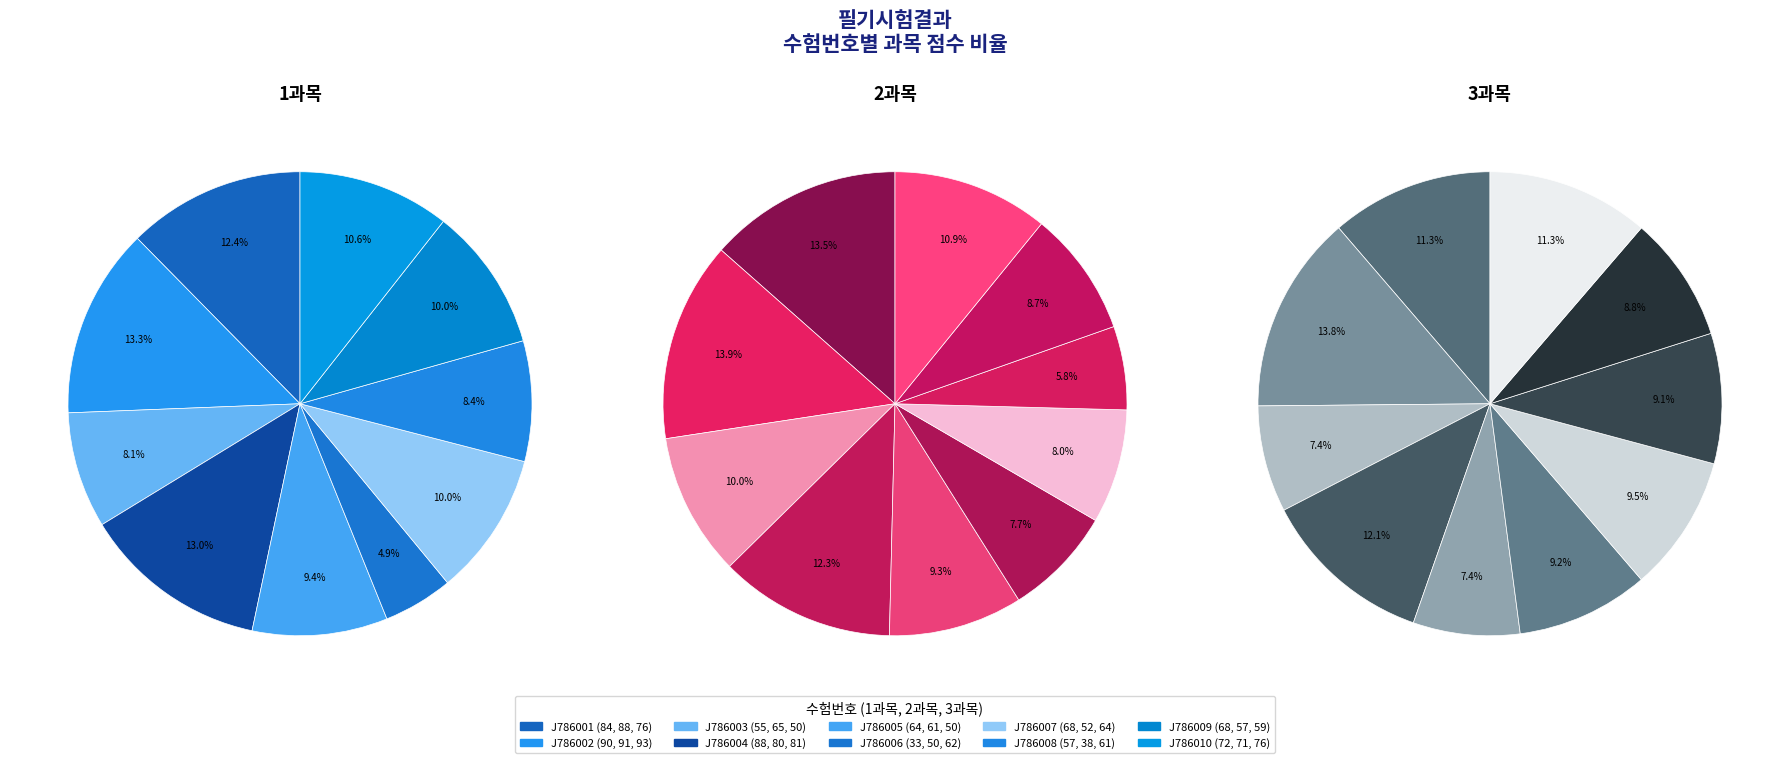

Which slice is the smallest?

J786006